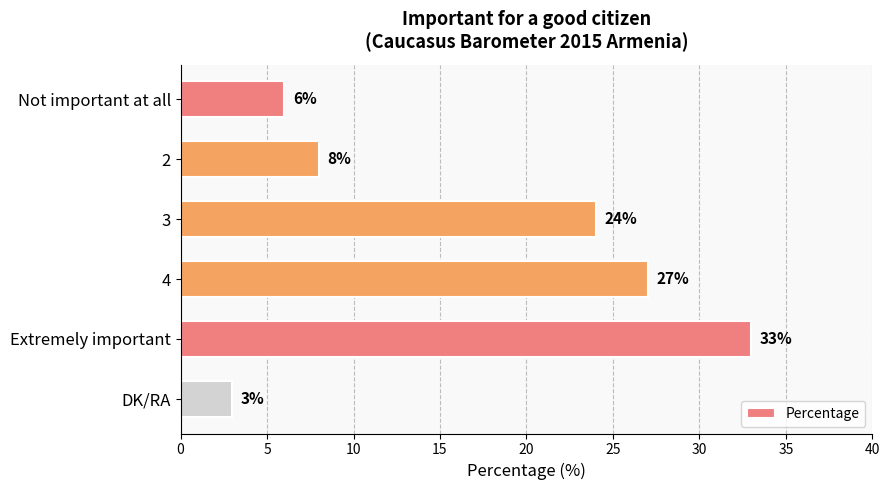

How many values are below 24?

3